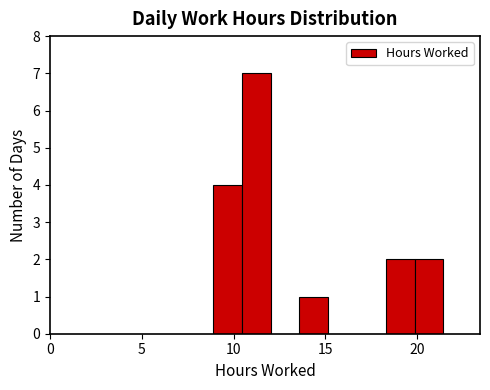

Around what value on the x-axis is the tallest bar? Give the approximate position of its centre, as read against the axis.

11.0